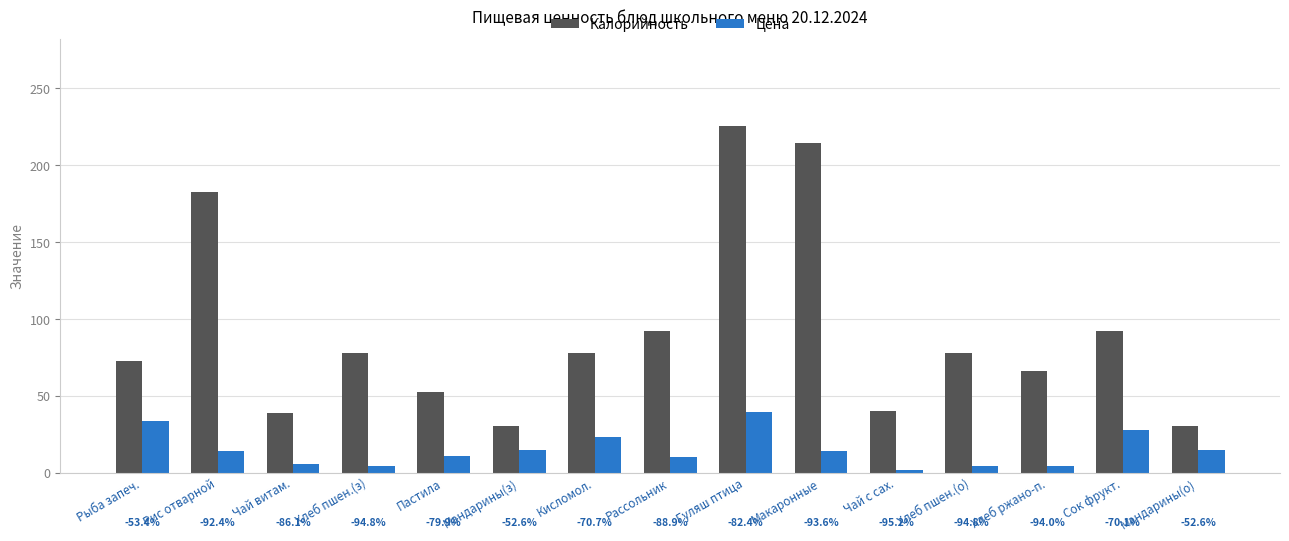

What is the average value of the Цена series?

14.7